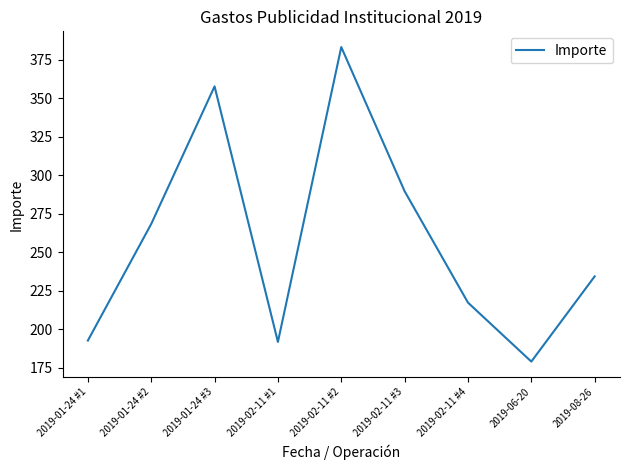

Which category has the lowest value across all series?

2019-06-20